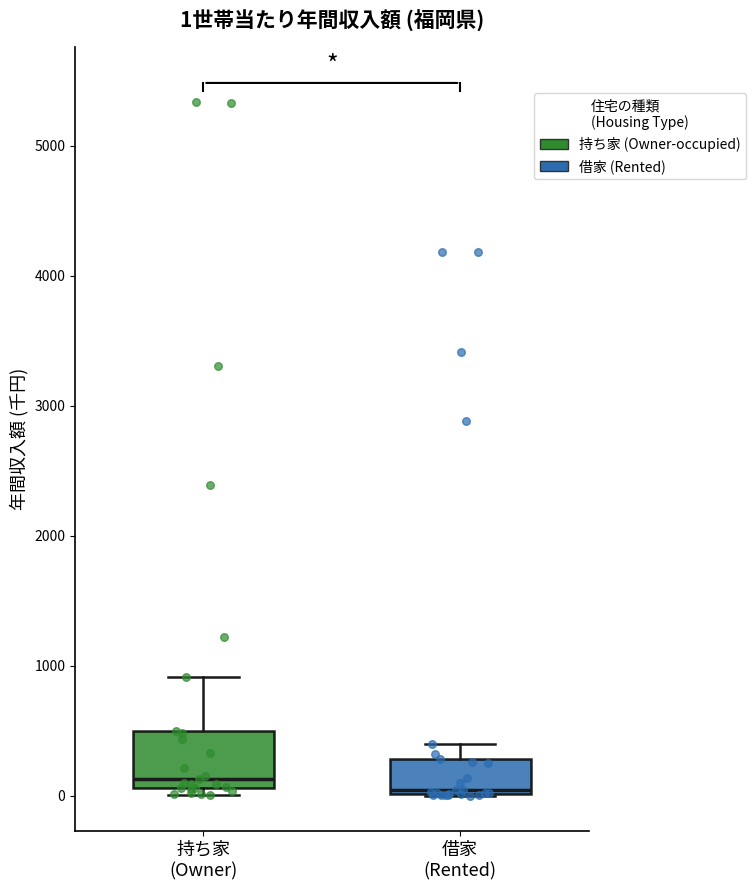

Which box is the tallest, from its lower edge to its upper edge?

持ち家 (Owner)